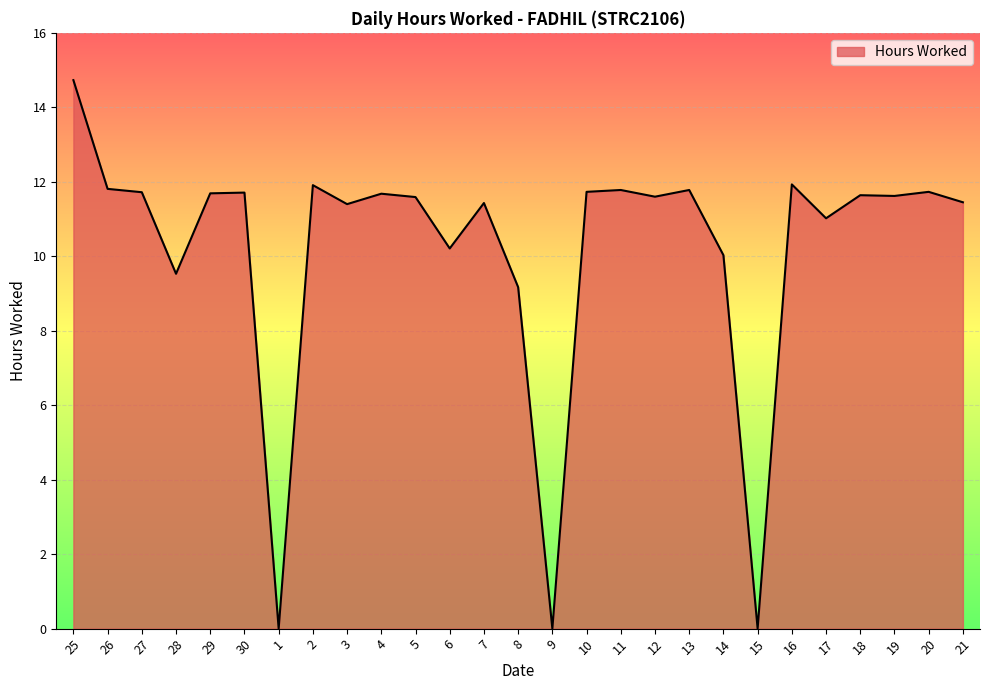

What is the difference between the values at 25 and 29?

3.0